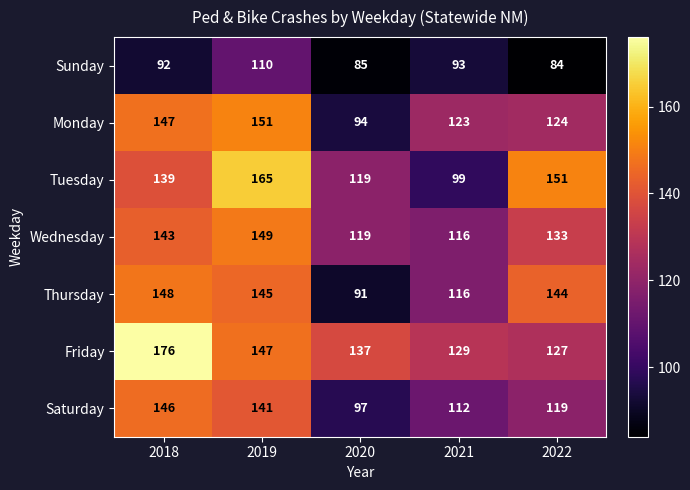

The Saturday series shows 119 at 2022. True or false?

True